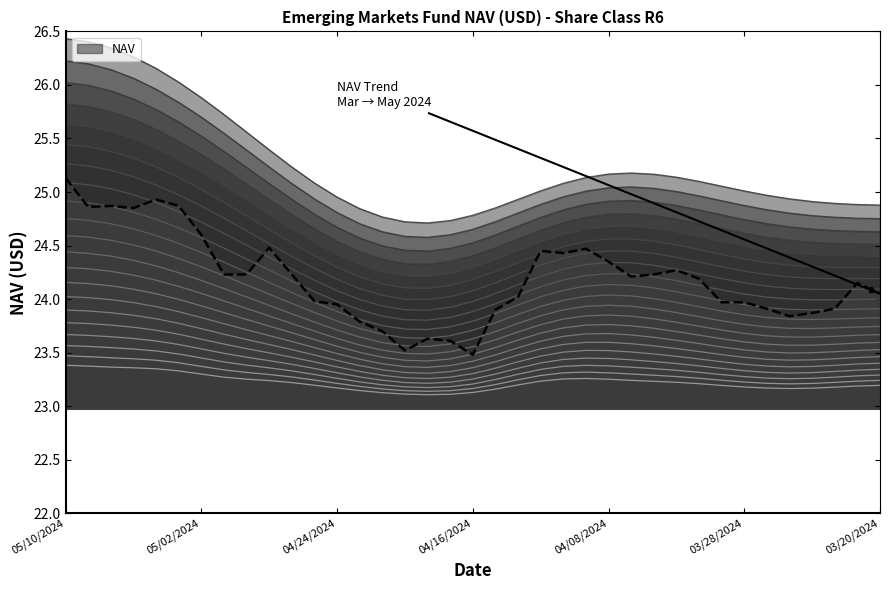

The value at 26 is 24.2. True or false?

True